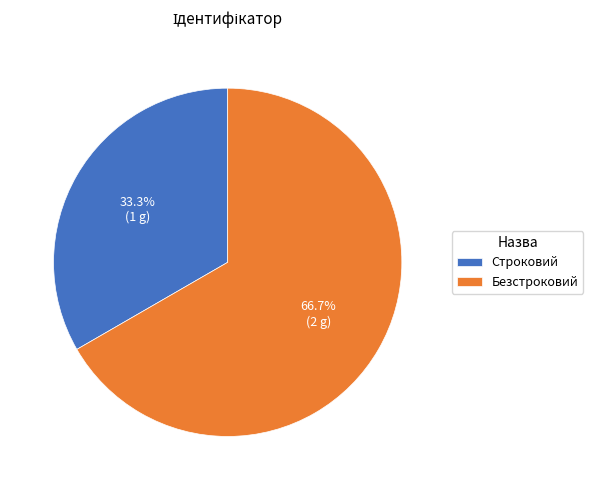

What percentage is NOT represented by Строковий?

66.7%